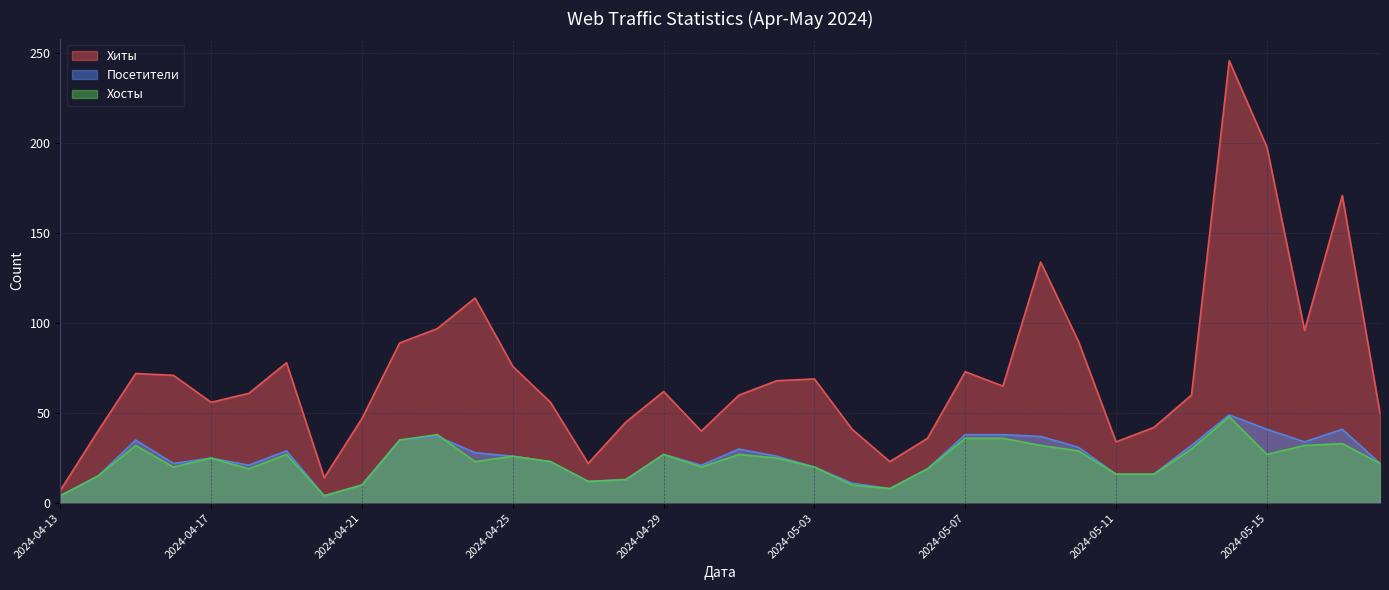

What is the spread (max minus min) of values at 2024-04-27?

10